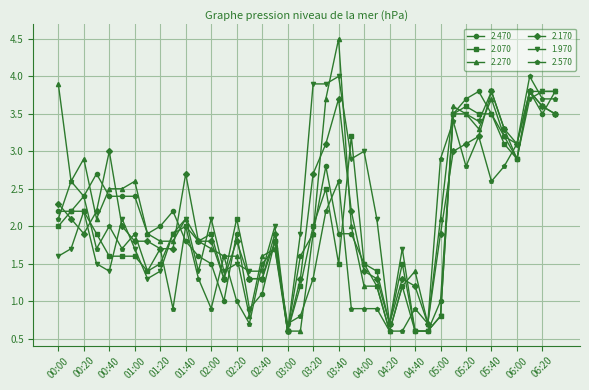

Reading left to right, transcribe all the data shown in this chart.

2.470: 2.2	2.2	2.4	2.7	2.4	2.4	2.4	1.9	2.0	2.2	1.8	1.6	1.5	1.0	1.9	0.9	1.1	1.8	0.6	1.6	1.9	2.8	1.9	1.9	1.5	1.2	0.6	1.2	0.6	0.6	1.0	3.5	3.7	3.8	3.5	3.2	2.9	3.8	3.5	3.8
2.070: 2.0	2.2	2.2	1.9	1.6	1.6	1.6	1.4	1.5	1.9	2.0	1.8	1.9	1.3	2.1	1.3	1.3	1.8	0.6	1.2	2.0	2.5	1.5	3.2	1.5	1.4	0.7	1.5	0.6	0.6	0.8	3.5	3.6	3.5	3.5	3.1	2.9	3.8	3.6	3.5
2.270: 3.9	2.6	2.9	2.1	2.5	2.5	2.6	1.9	1.8	1.8	2.1	1.8	1.7	1.6	1.6	0.8	1.6	1.7	0.6	0.6	1.9	3.7	4.5	2.0	1.2	1.2	0.6	1.2	1.4	0.7	2.1	3.6	3.5	3.3	3.7	3.2	3.1	3.8	3.8	3.8
2.170: 2.3	2.1	1.9	2.2	3.0	2.0	1.8	1.8	1.7	1.7	2.7	1.8	1.8	1.3	1.8	1.3	1.3	1.9	0.6	1.3	2.7	3.1	3.7	2.2	1.4	1.3	0.7	1.3	1.2	0.7	1.9	3.0	3.1	3.2	3.8	3.3	3.1	3.8	3.6	3.5
1.970: 1.6	1.7	2.2	1.5	1.4	2.1	1.7	1.3	1.4	1.9	2.1	1.4	2.1	1.4	1.5	1.4	1.4	2.0	0.6	1.9	3.9	3.9	4.0	2.9	3.0	2.1	0.7	1.7	0.6	0.6	0.8	3.5	3.5	3.4	3.8	3.3	2.9	3.7	3.8	3.8
2.570: 2.1	2.6	2.4	1.7	2.0	1.7	1.9	1.4	1.7	0.9	2.0	1.3	0.9	1.6	1.0	0.7	1.5	1.7	0.7	0.8	1.3	2.2	2.6	0.9	0.9	0.9	0.6	0.6	0.9	0.7	2.9	3.4	2.8	3.2	2.6	2.8	3.1	4.0	3.7	3.7